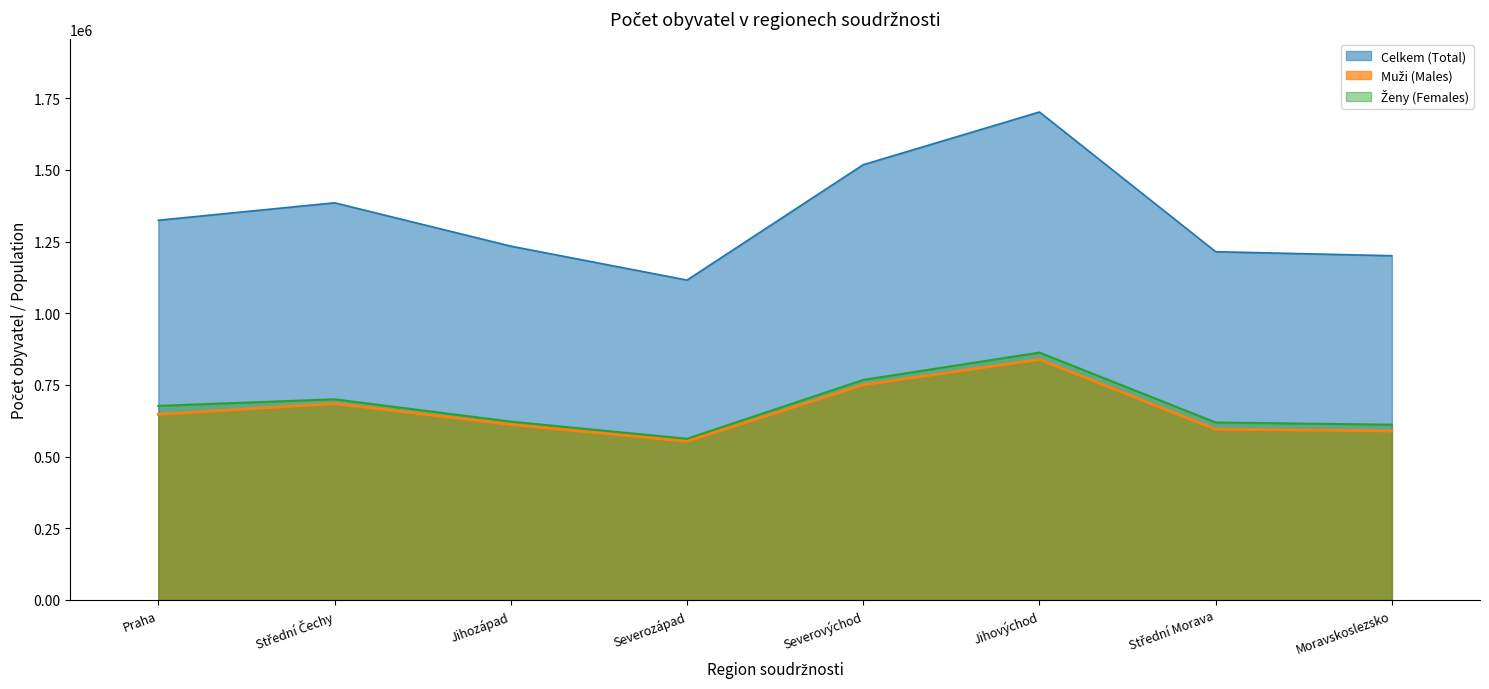

Where is Ženy (Females) nearest to the value 712585?

Střední Čechy